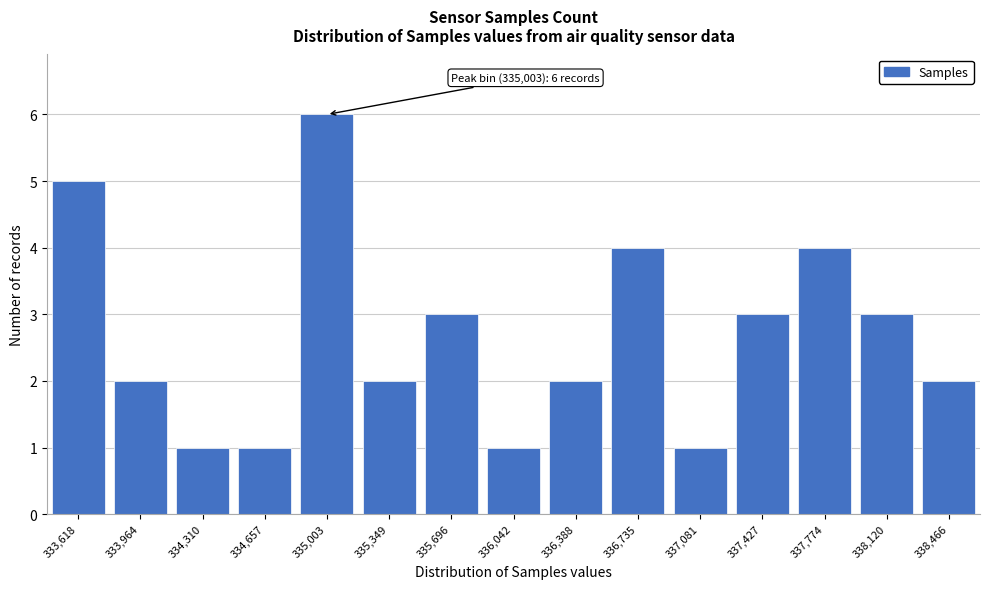

Reading left to right, transcribe all the data shown in this chart.

5	2	1	1	6	2	3	1	2	4	1	3	4	3	2